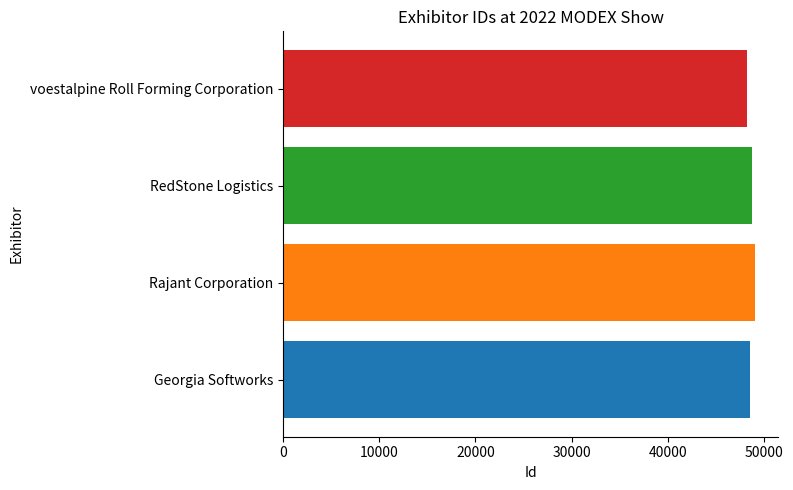

Reading bottom to top, what are all the values shown in this chart?

Georgia Softworks=48544	Rajant Corporation=49021	RedStone Logistics=48774	voestalpine Roll Forming Corporation=48180